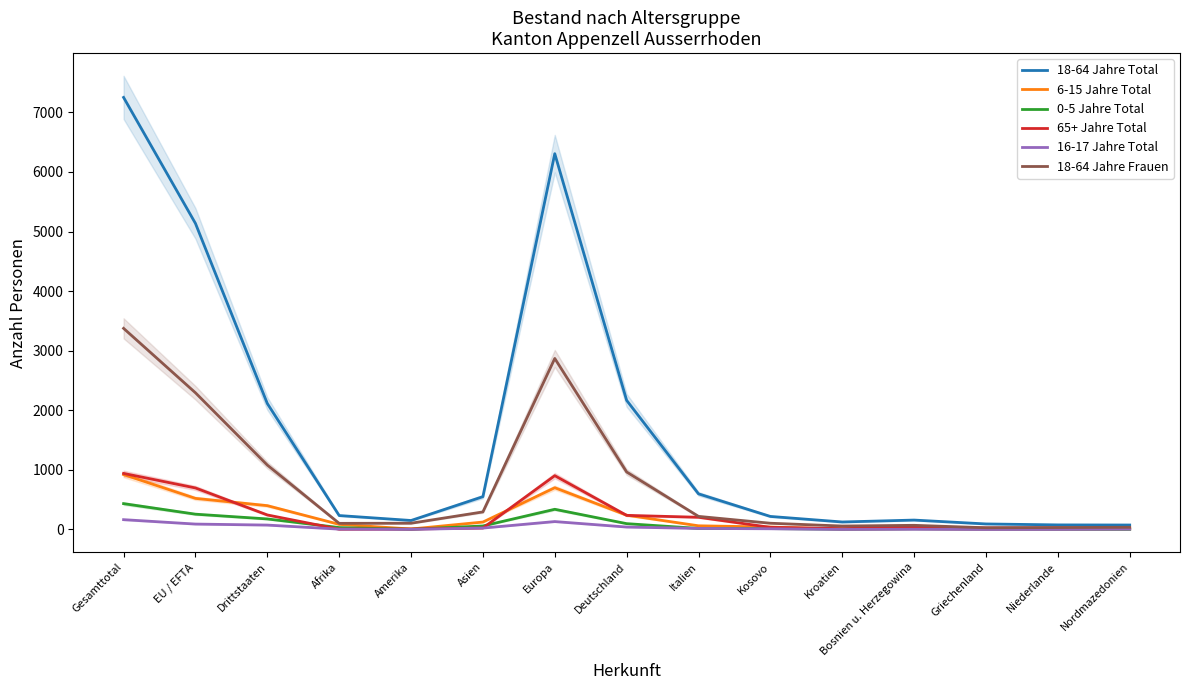

What is the approximate value of 18-64 Jahre Frauen at Gesamttotal, to the nearest 10?

3380